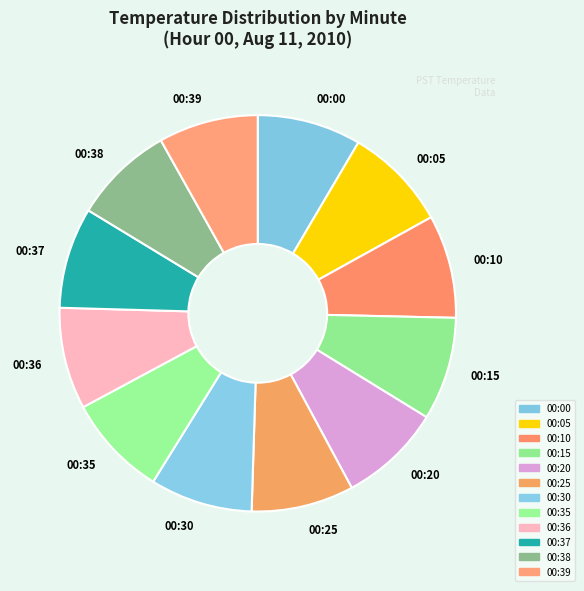

Is the sum of 00:05 and 00:30 greater than half?

No